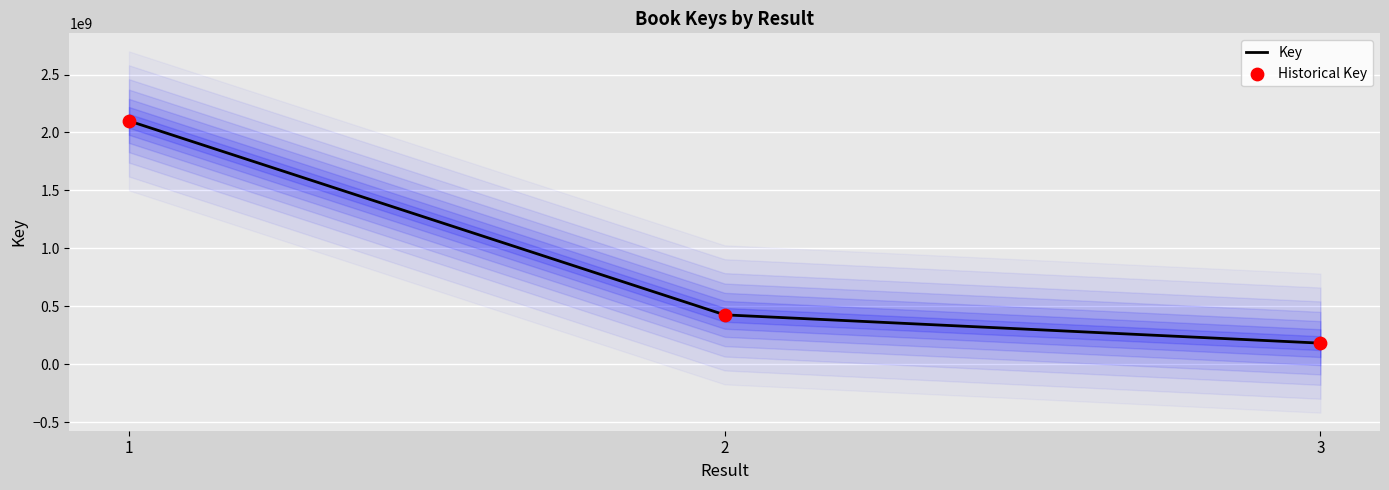

What is the total value across all series at 2?

851631996